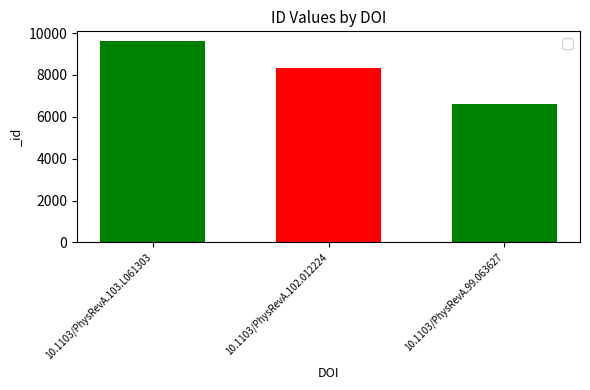

True or false: the data shows 8319 at 10.1103/PhysRevA.102.012224.

True